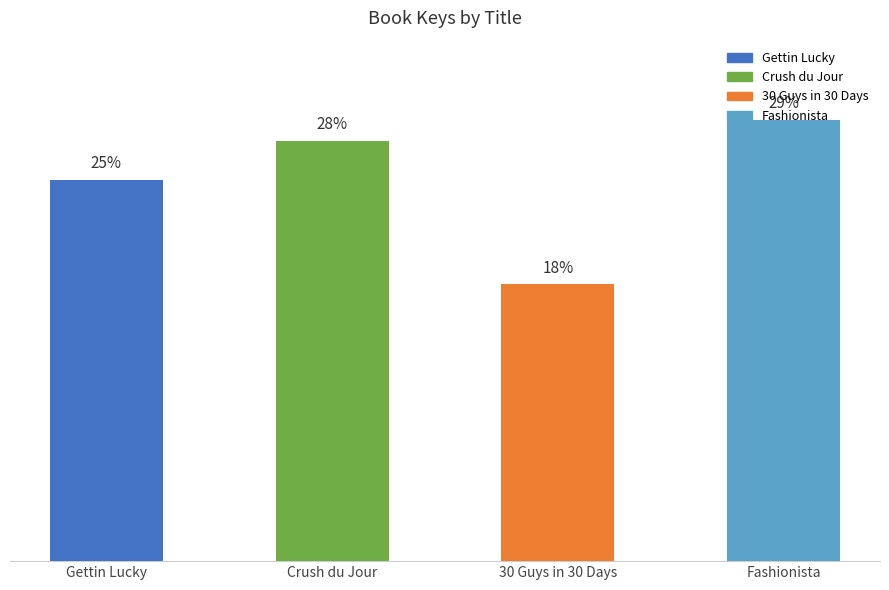

Approximately how many times larger is the value at Gettin Lucky compared to Fashionista?

0.9